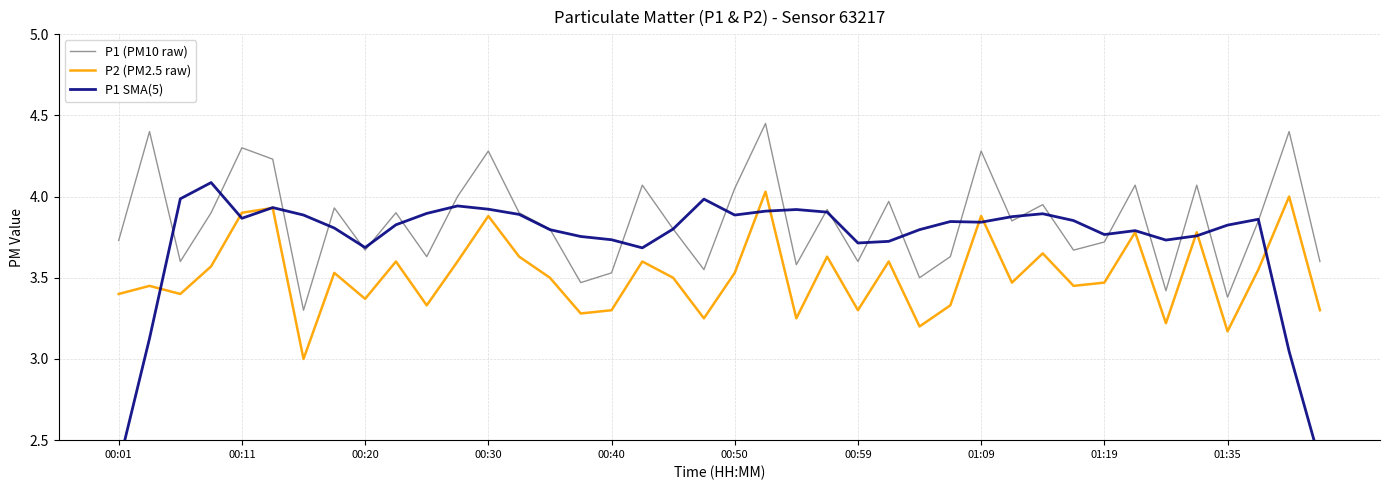

At which category is the sum across all series the highest?

21